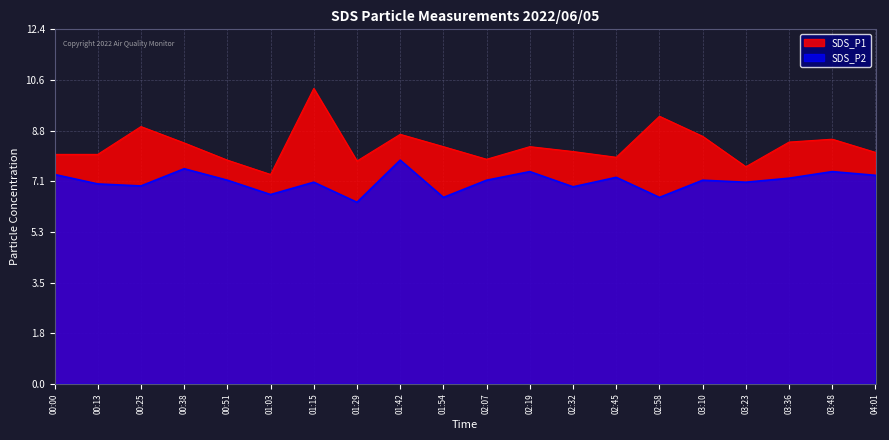

At which category does SDS_P2 reach its first local valley?

00:25